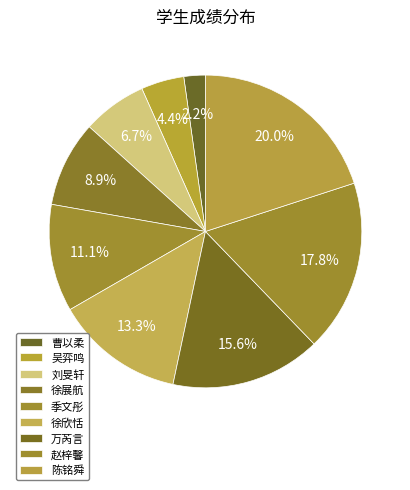

Do 曹以柔 and 赵梓馨 together represent more than half of the pie?

No